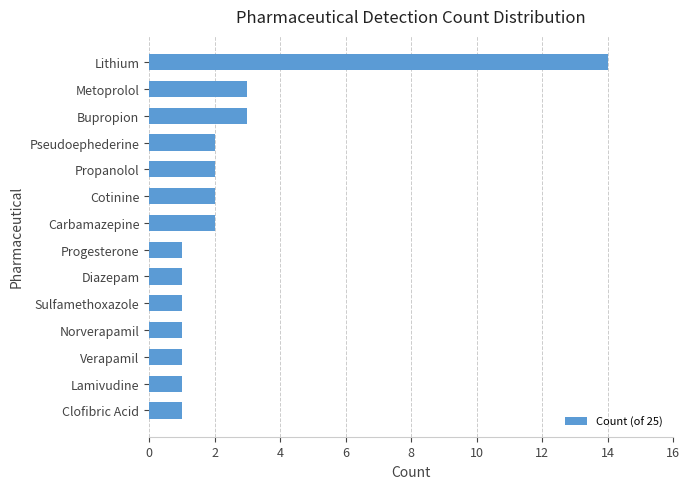

Which has a higher value, Cotinine or Lamivudine?

Cotinine